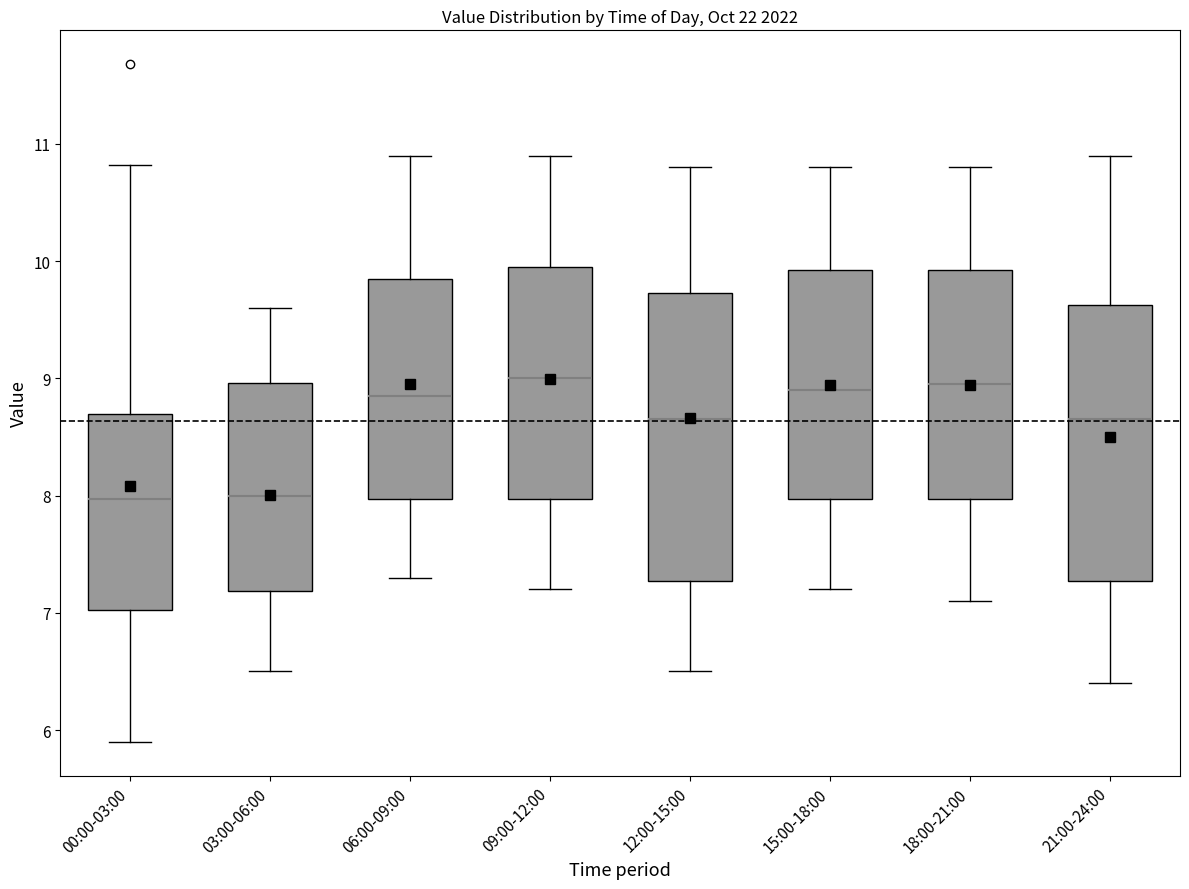

Reading left to right, transcribe this box plot: for each box, give where its median line is, the range the box spans, and where its two whiskers end, as read against the y-axis. The values are not printed on the chart, so give them approximately, as read against the axis.

00:00-03:00: median 8.0, box 7.0 to 8.7, whiskers 5.9 to 10.8
03:00-06:00: median 8.0, box 7.2 to 9.0, whiskers 6.5 to 9.6
06:00-09:00: median 8.9, box 8.0 to 9.9, whiskers 7.3 to 10.9
09:00-12:00: median 9.0, box 8.0 to 10.0, whiskers 7.2 to 10.9
12:00-15:00: median 8.7, box 7.3 to 9.7, whiskers 6.5 to 10.8
15:00-18:00: median 8.9, box 8.0 to 9.9, whiskers 7.2 to 10.8
18:00-21:00: median 9.0, box 8.0 to 9.9, whiskers 7.1 to 10.8
21:00-24:00: median 8.7, box 7.3 to 9.6, whiskers 6.4 to 10.9